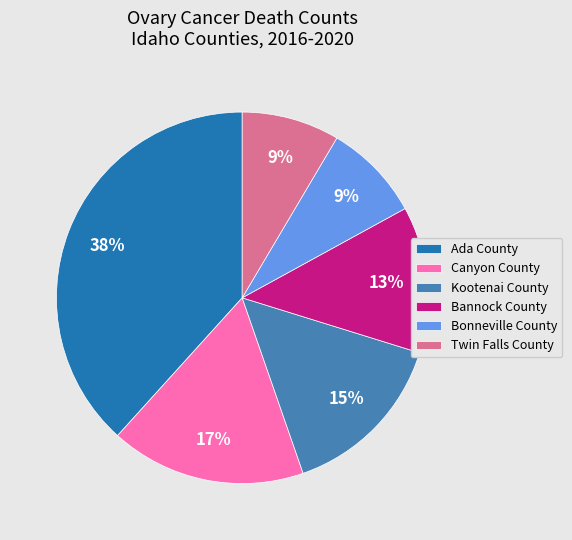

Which category has the biggest portion of the pie?

Ada County